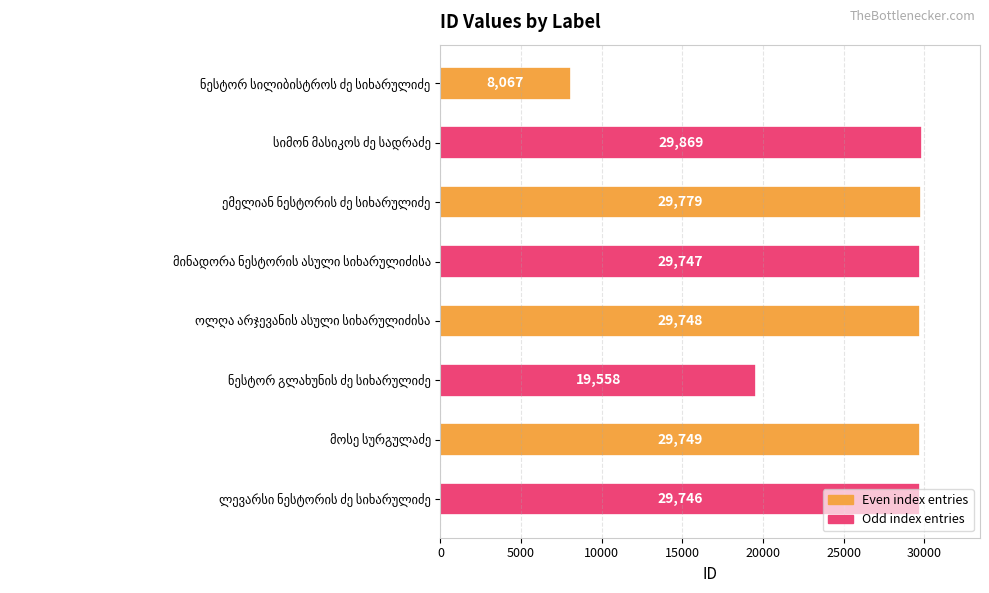

What is the smallest value displayed?

8067